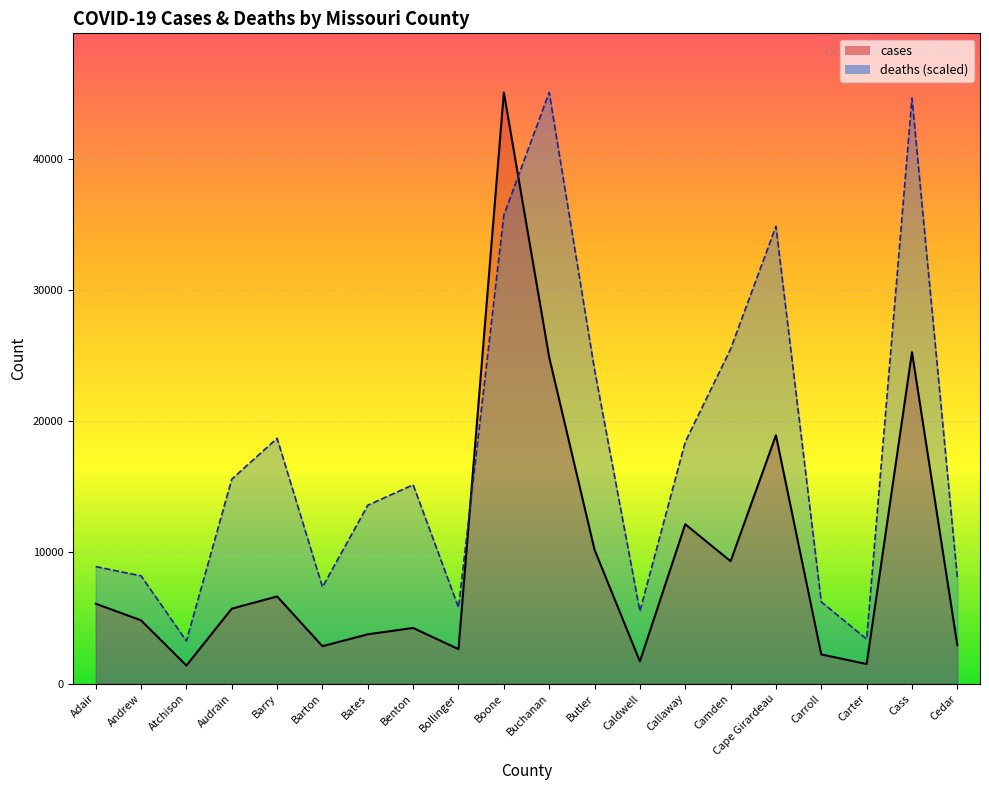

List the labels in order of cases value, largest first.

Boone, Cass, Buchanan, Cape Girardeau, Callaway, Butler, Camden, Barry, Adair, Audrain, Andrew, Benton, Bates, Cedar, Barton, Bollinger, Carroll, Caldwell, Carter, Atchison